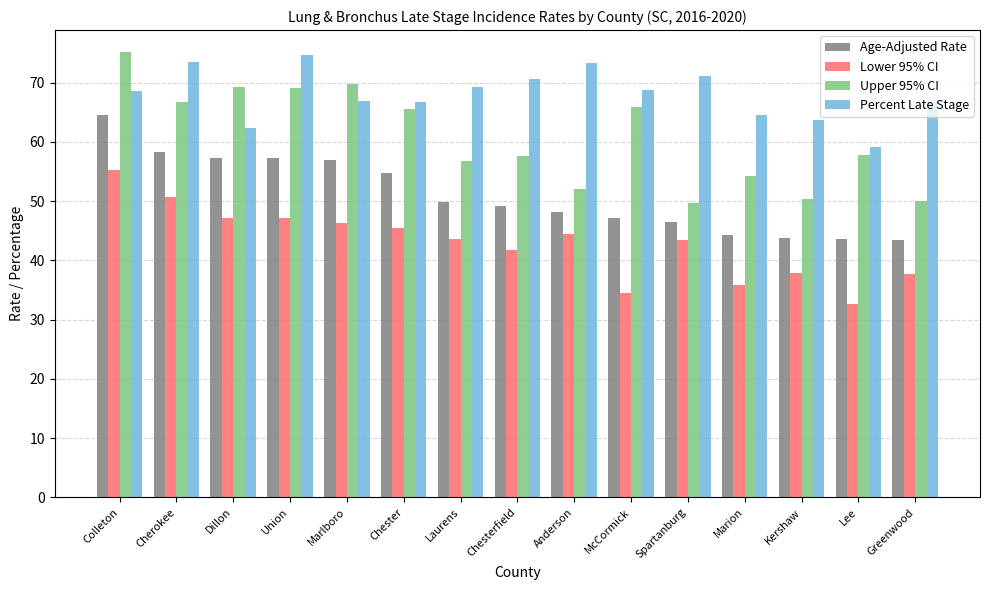

Rank the series at Marlboro from highest to lowest value.

Upper 95% CI, Percent Late Stage, Age-Adjusted Rate, Lower 95% CI